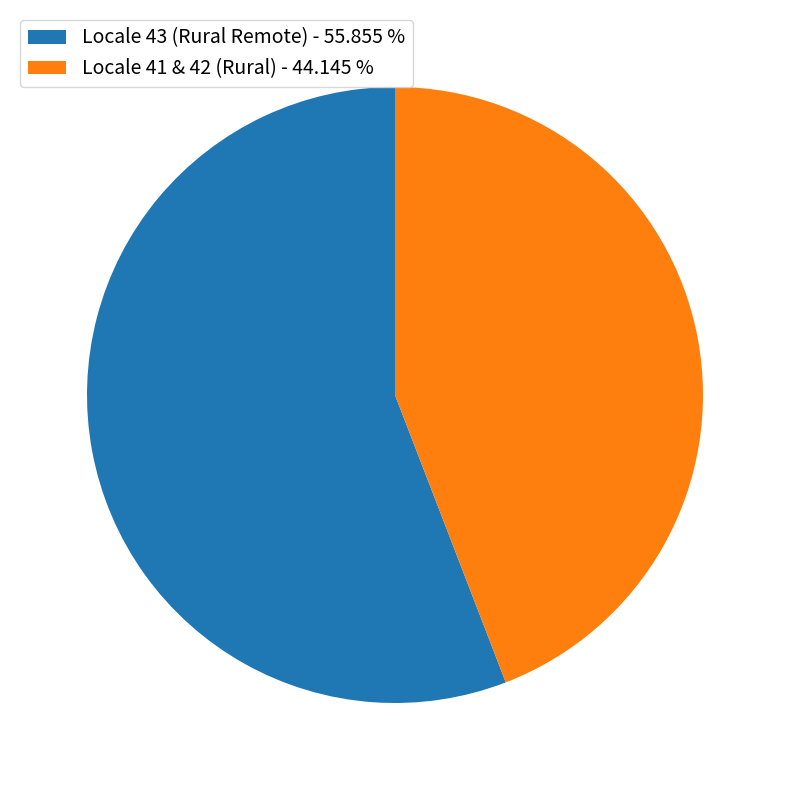

Which category has the smallest portion of the pie?

Locale 41 & 42 (Rural) - 44.145 %